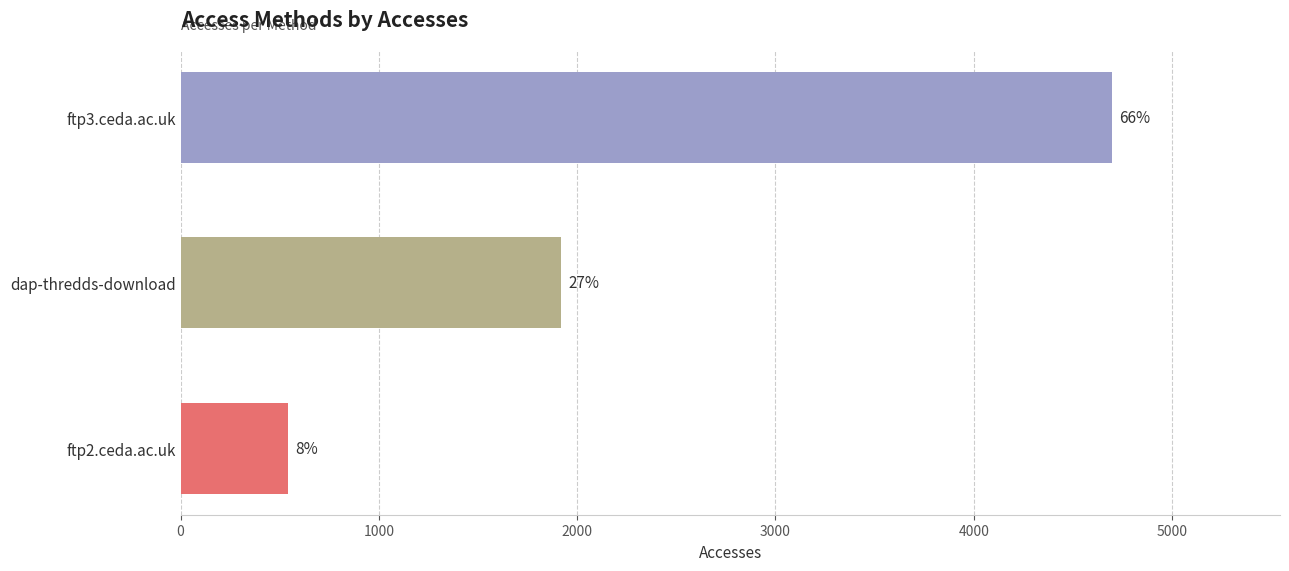

How many bars are there in total?

3